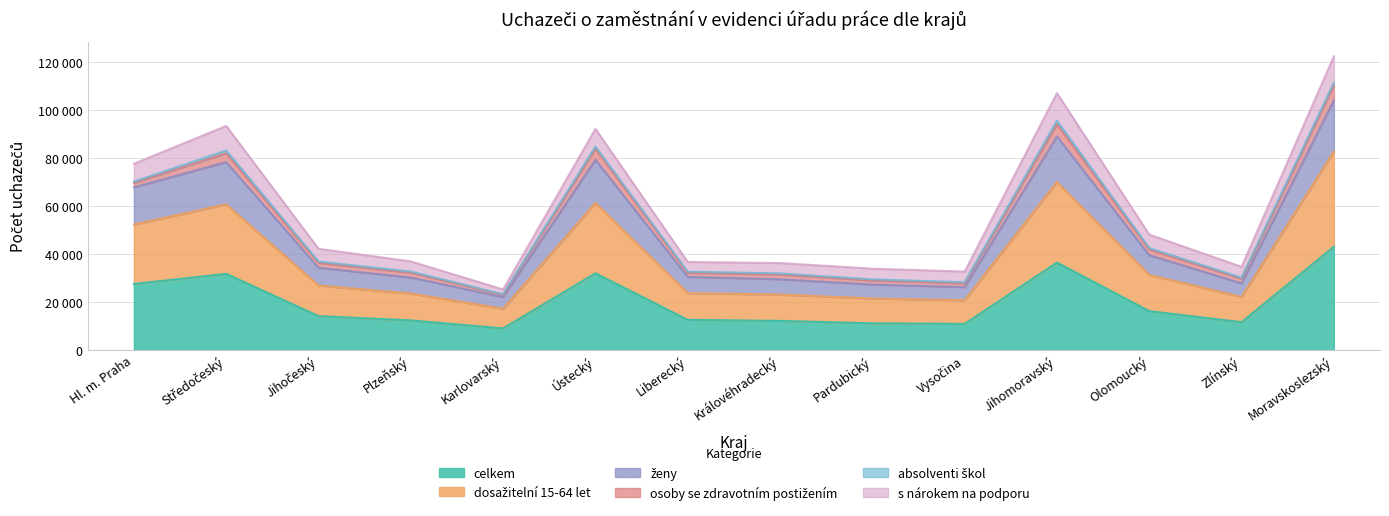

True or false: celkem and dosažitelní 15-64 let intersect in this chart.

False